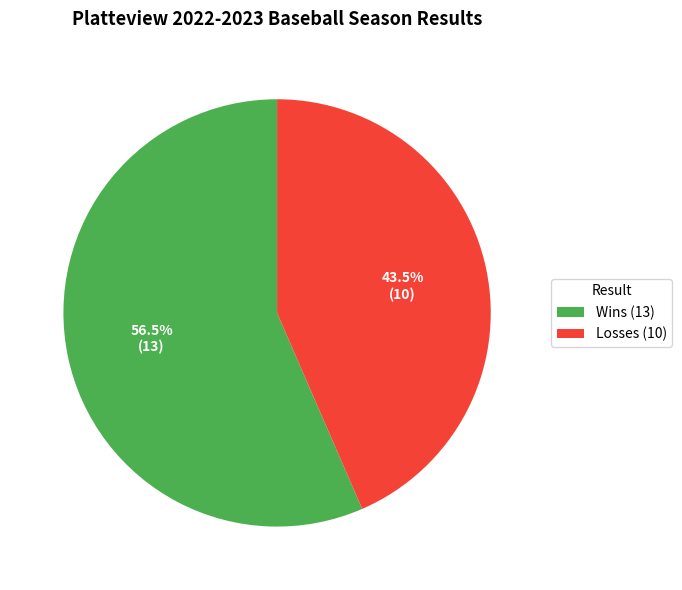

Which has a higher value, Wins (13) or Losses (10)?

Wins (13)